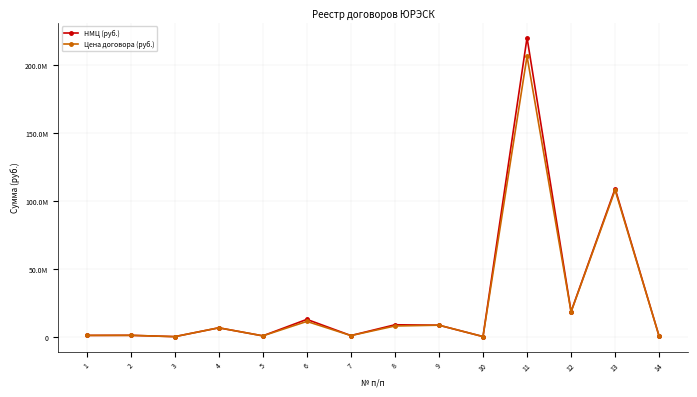

What are all the series names shown in the legend?

НМЦ (руб.), Цена договора (руб.)